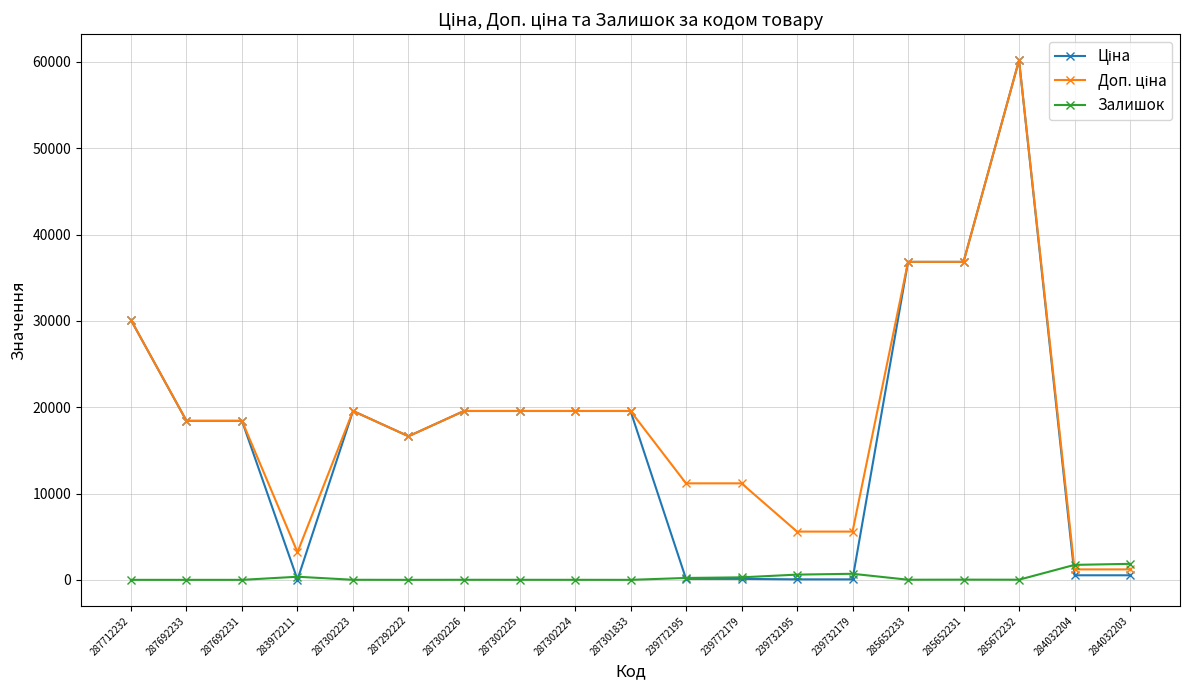

Is it true that Залишок equals 606.0 at 239732195?

True